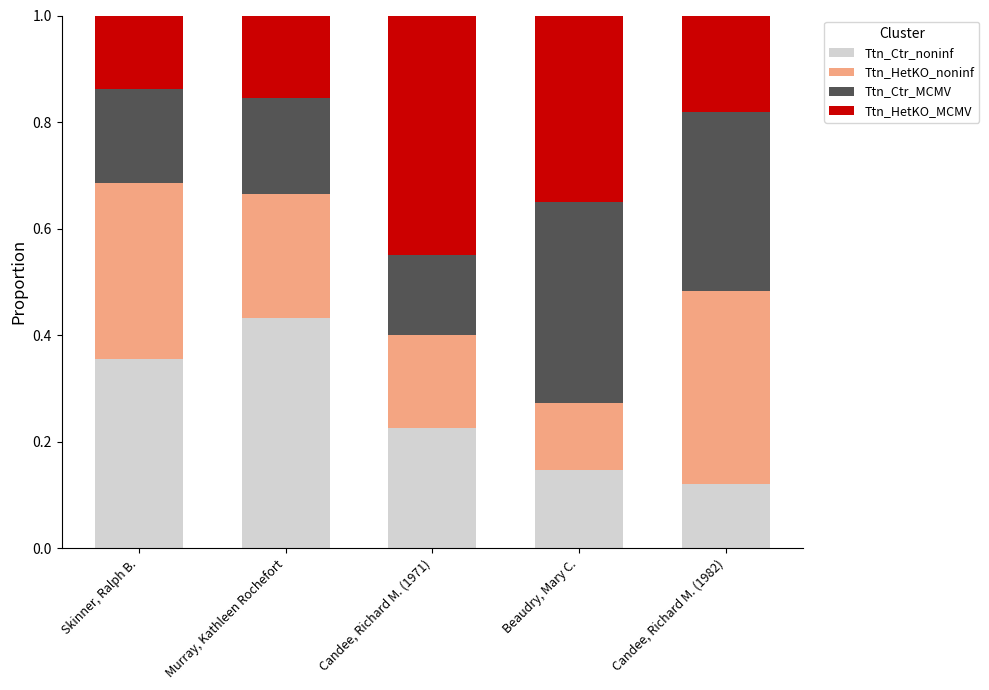

At which label is Ttn_Ctr_noninf closest to 0?

Candee, Richard M. (1982)